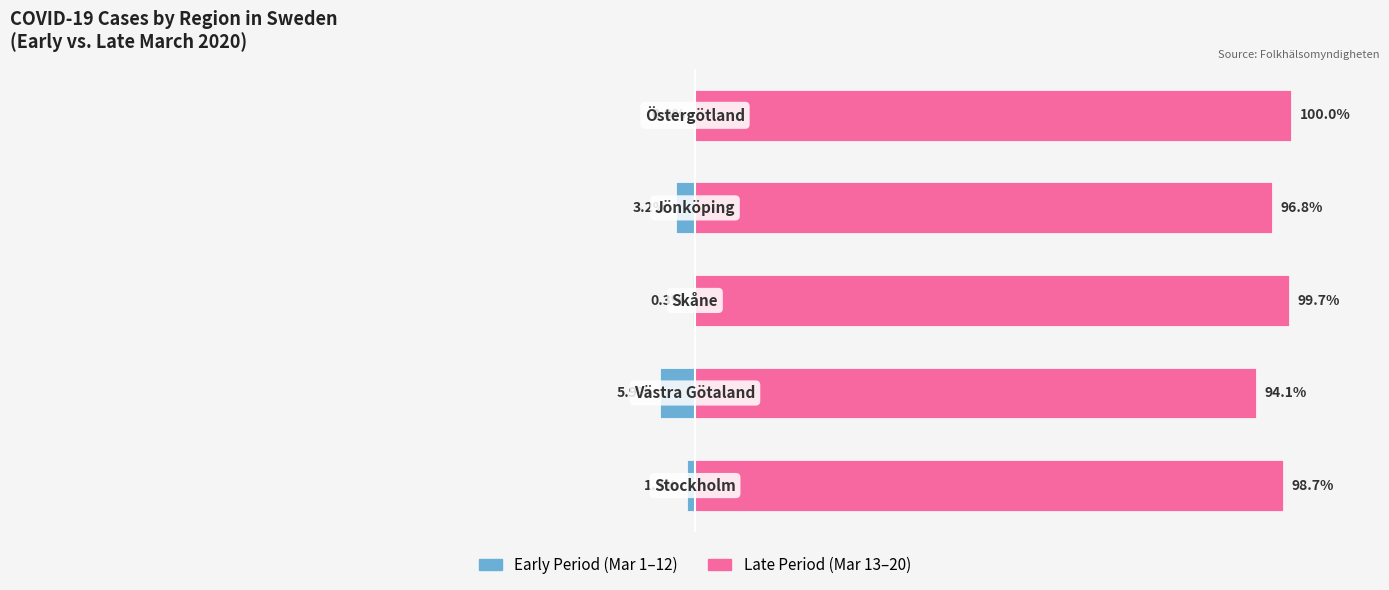

Which series changed the most between 0 and 3?

Late Period (Mar 13–20)